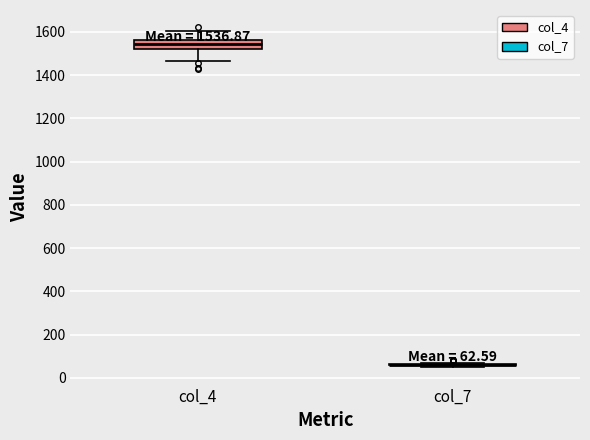

Comparing the boxes themselves (not the whiskers), which one is the tallest?

col_4